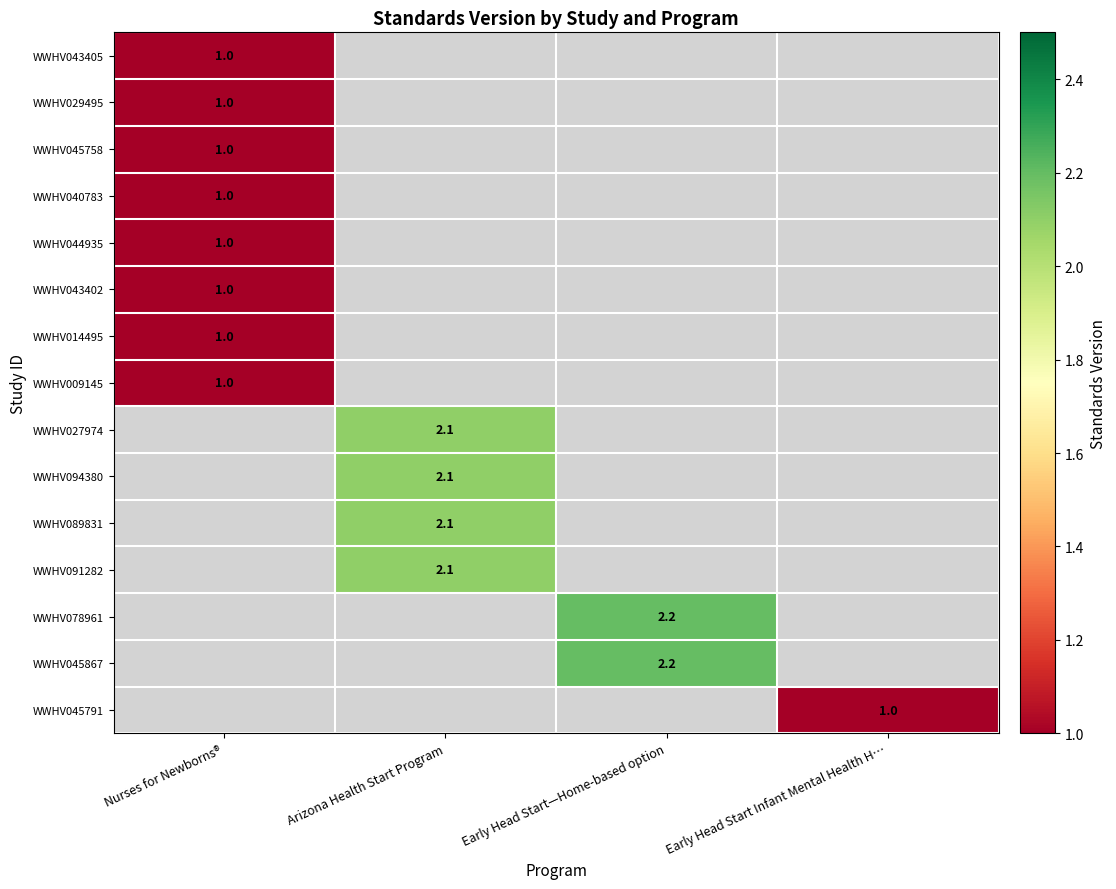

How many data points does each series have?

4